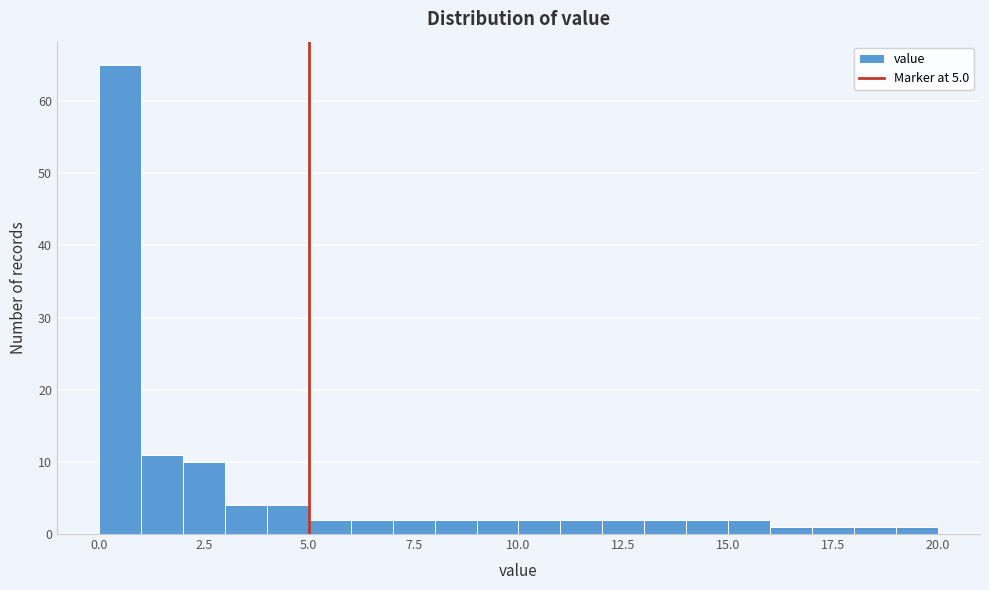

Around what value on the x-axis is the tallest bar? Give the approximate position of its centre, as read against the axis.

0.5